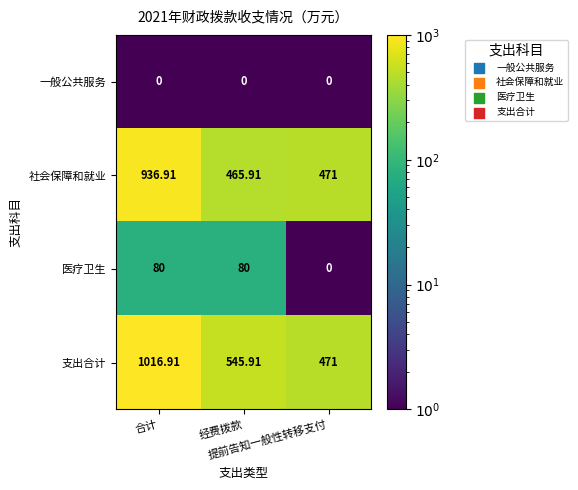

Count the number of data series in this chart.

4